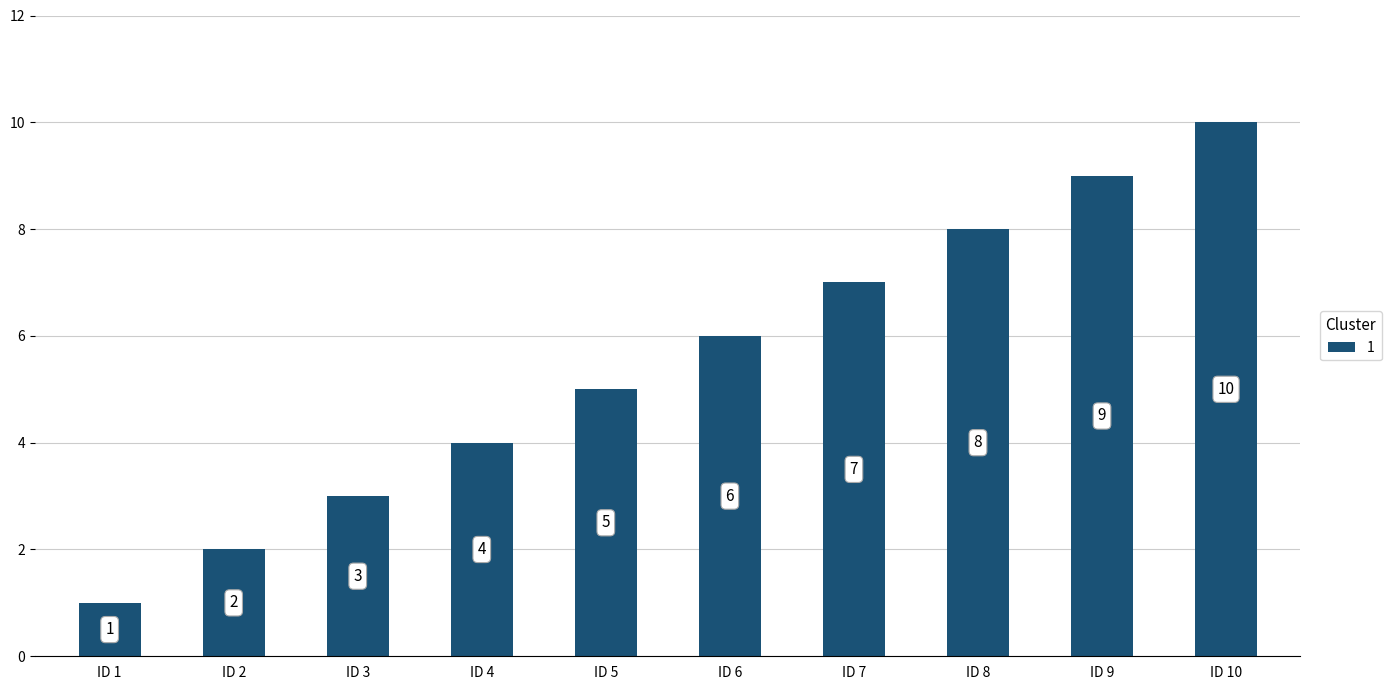

What is the sum of the values at ID 4 and ID 9?

13